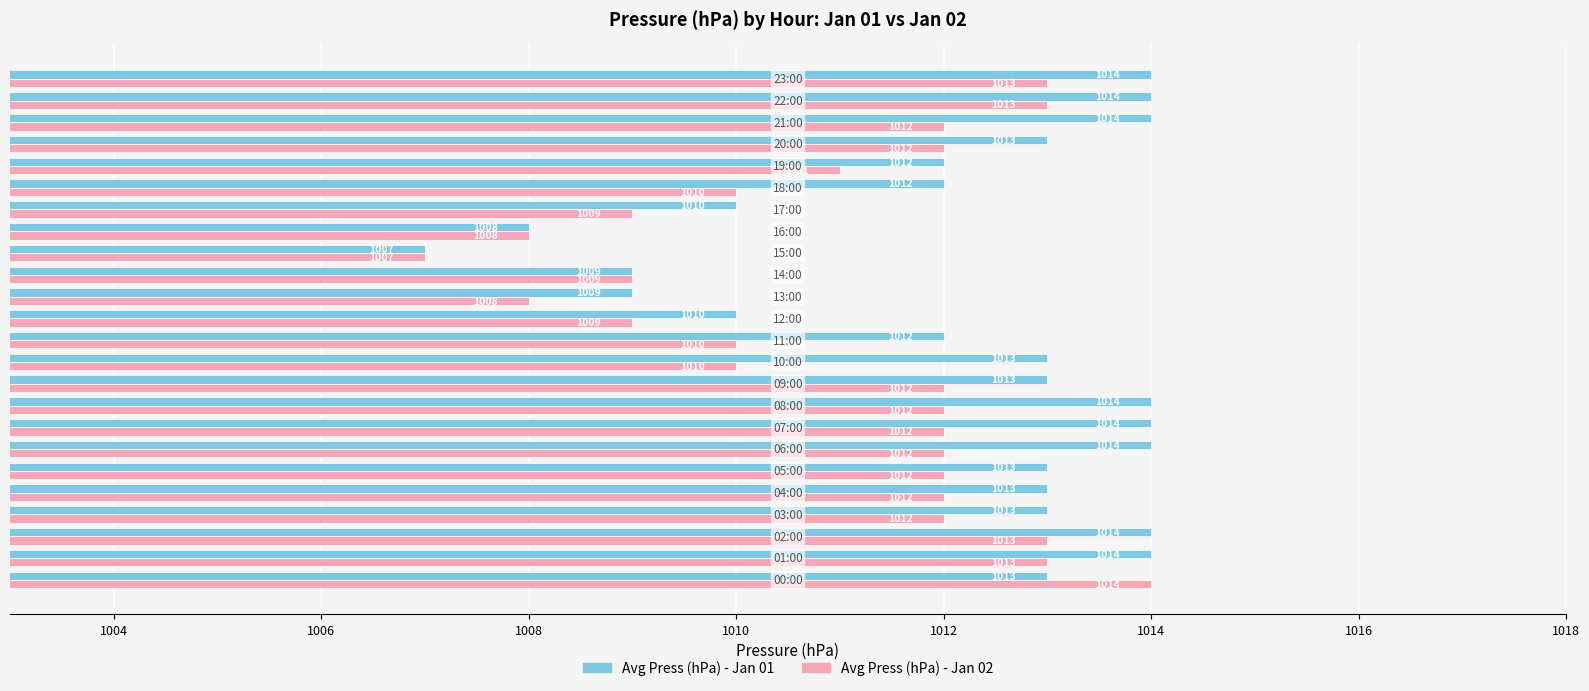

Count the Avg Press (hPa) - Jan 02 values in the range 1010 to 1012.

13